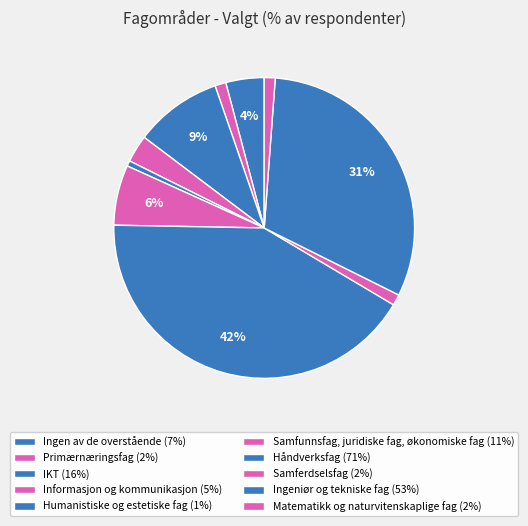

Count the number of slices in the pie.

10